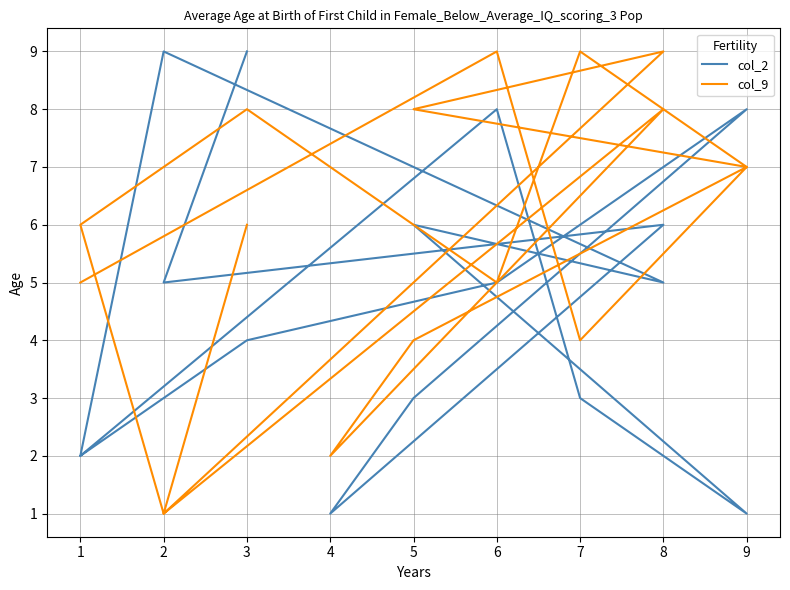

List the series in order of their peak value, highest first.

col_2, col_9